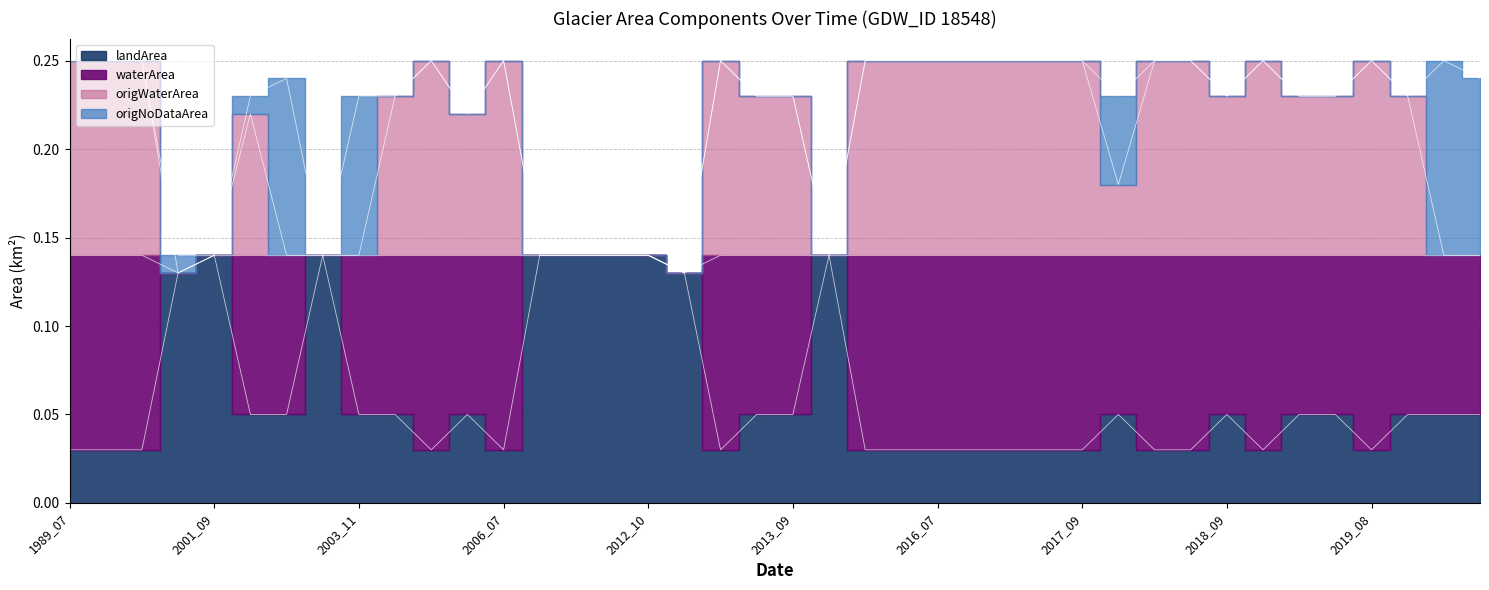

True or false: landArea and origWaterArea cross at least once.

False